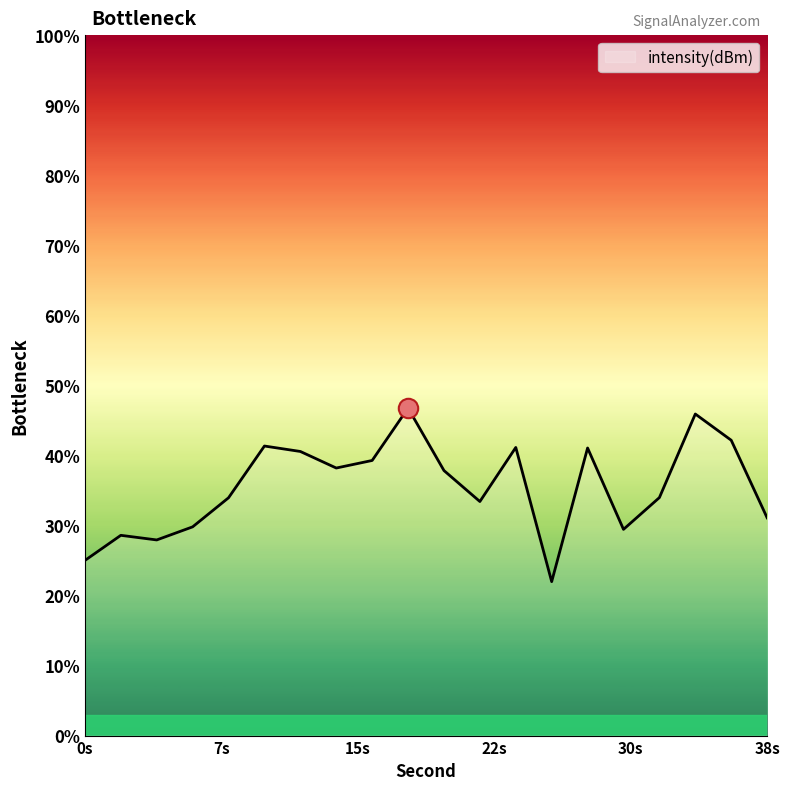

List the labels in order of value, smallest first.

26, 0, 4, 2, 30, 6, 38, 22, 8, 32, 20, 14, 16, 12, 28, 24, 10, 36, 34, 18